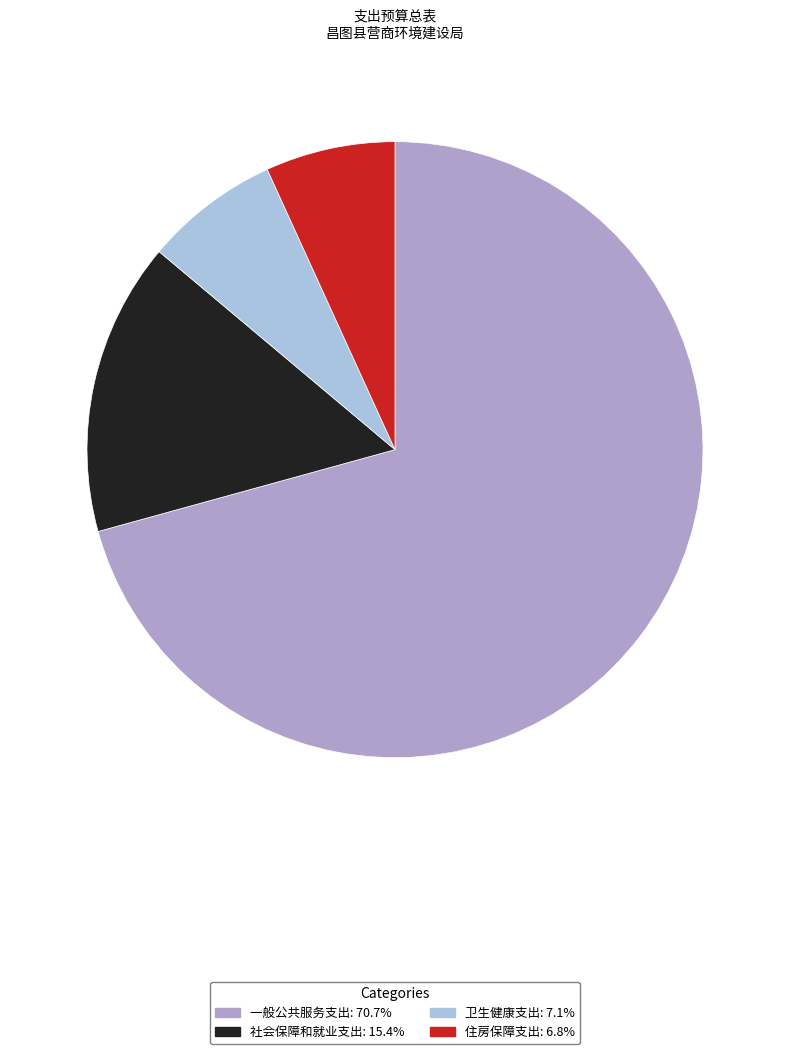

True or false: 一般公共服务支出 accounts for 80% of the total.

False